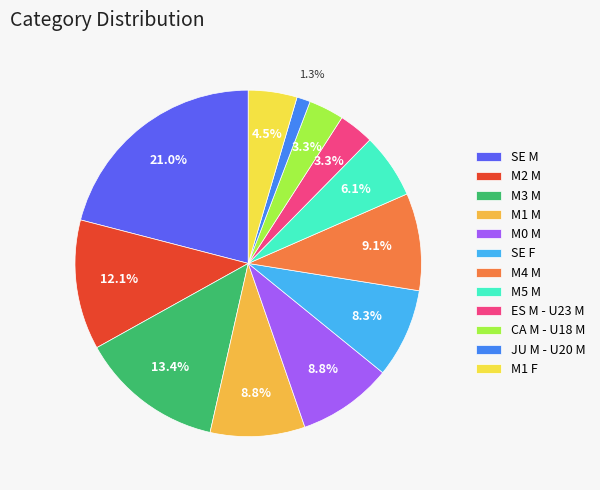

To the nearest percent, what portion does M1 M represent?

9%